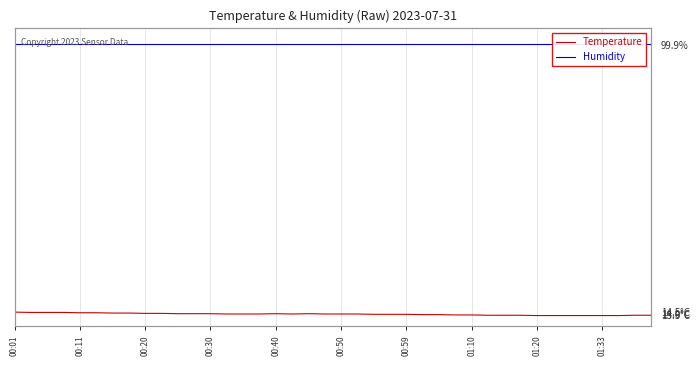

Read the Temperature value at 00:59.

13.8